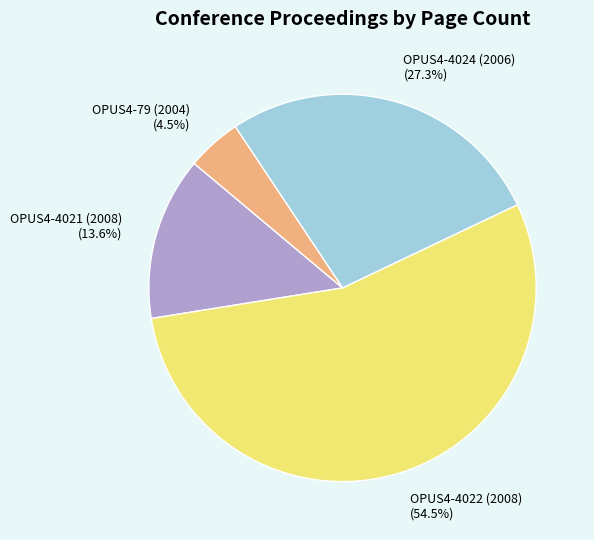

Count the number of slices in the pie.

4